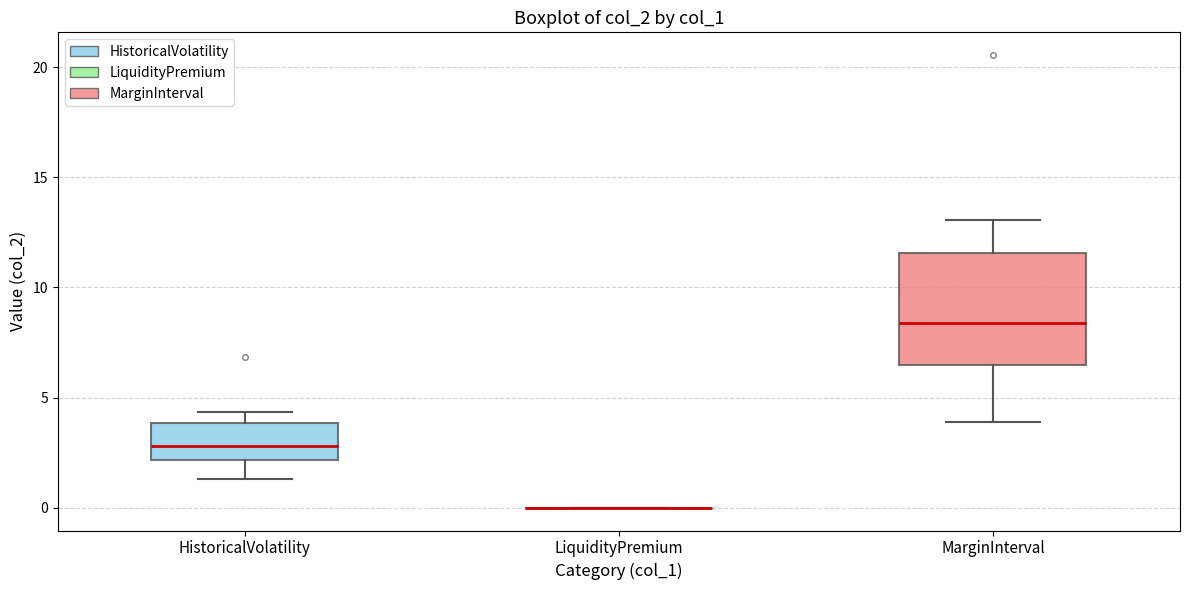

Reading left to right, transcribe this box plot: for each box, give where its median line is, the range the box spans, and where its two whiskers end, as read against the y-axis. The values are not printed on the chart, so give them approximately, as read against the axis.

HistoricalVolatility: median 3.0, box 2.0 to 4.0, whiskers 1.5 to 4.5
LiquidityPremium: box collapsed to a line at 0.0, whiskers 0.0 to 0.0
MarginInterval: median 8.5, box 6.5 to 11.5, whiskers 4.0 to 13.0